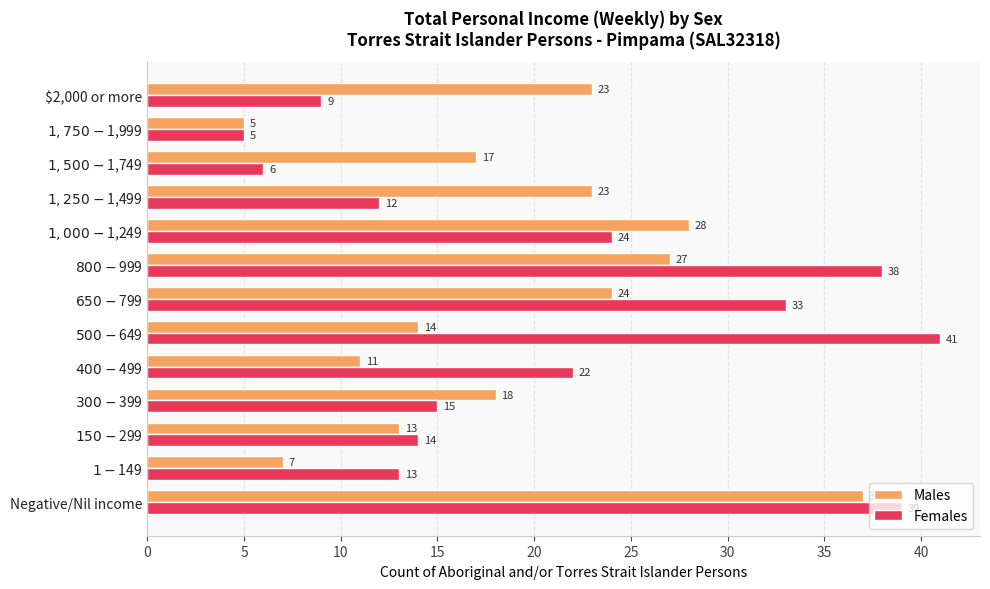

Which series has the widest spread of values?

Females